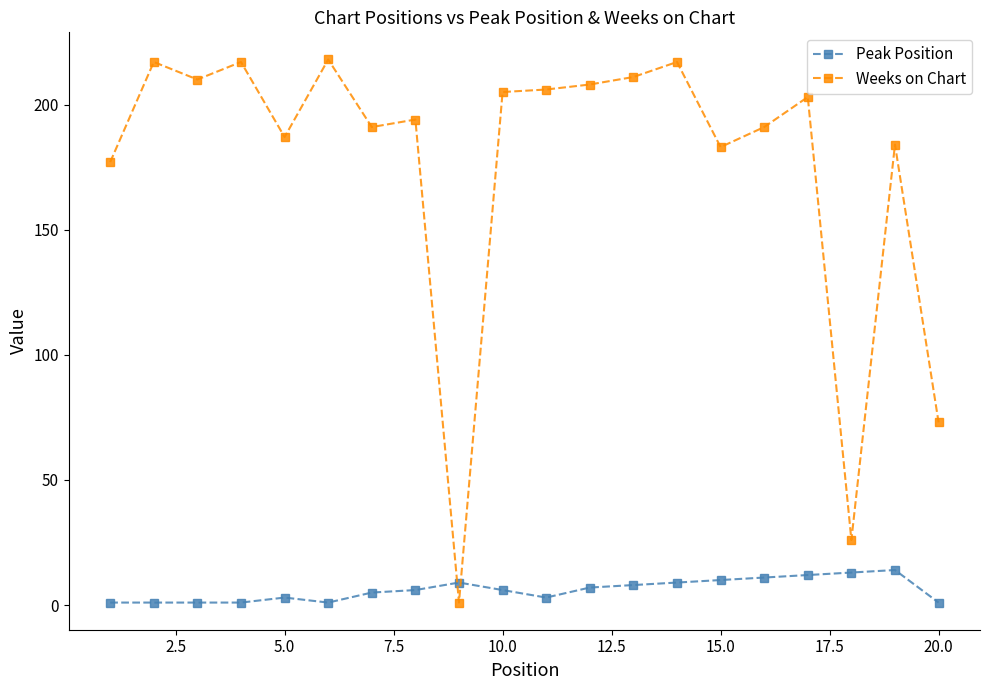

Rank the series by their maximum value, from lowest to highest.

Peak Position, Weeks on Chart